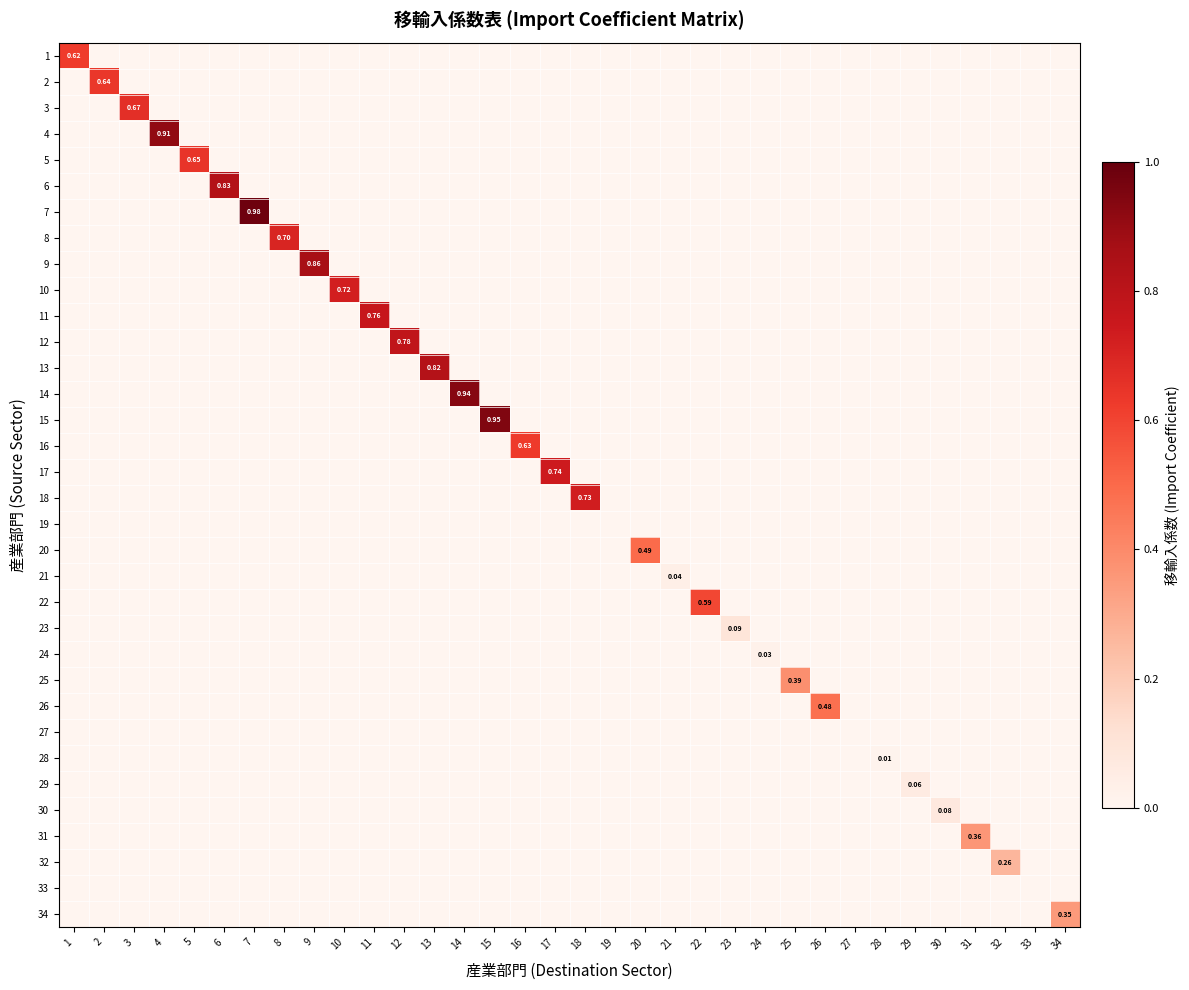

What is the difference between the maximum and minimum values in the 17 series?

0.7